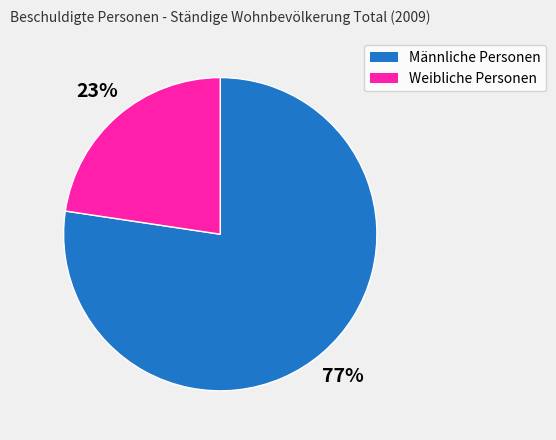

Is the sum of Männliche Personen and Weibliche Personen greater than half?

Yes